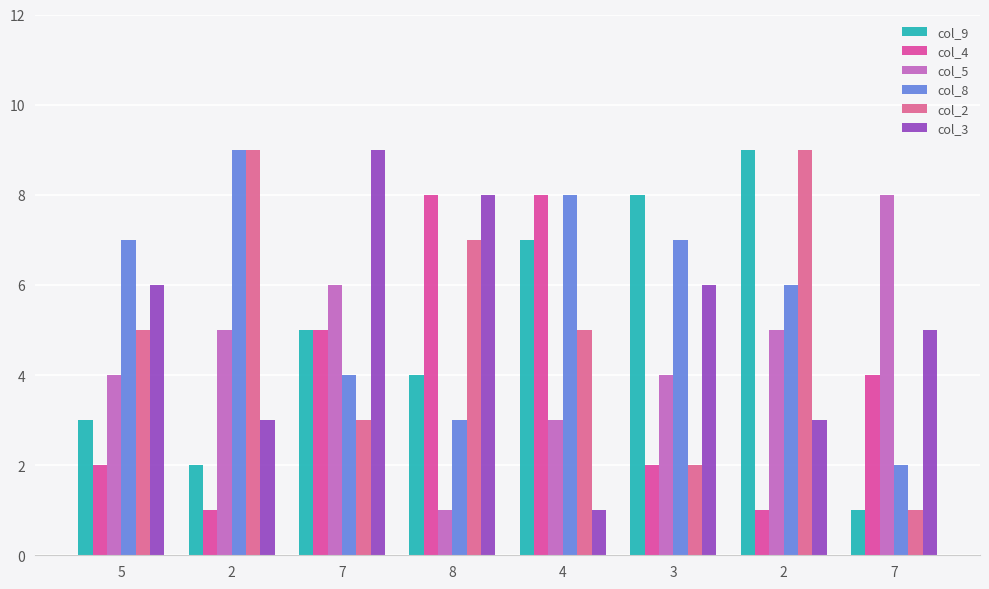

What is the value of the col_3 bar at the 3rd from the left?

9